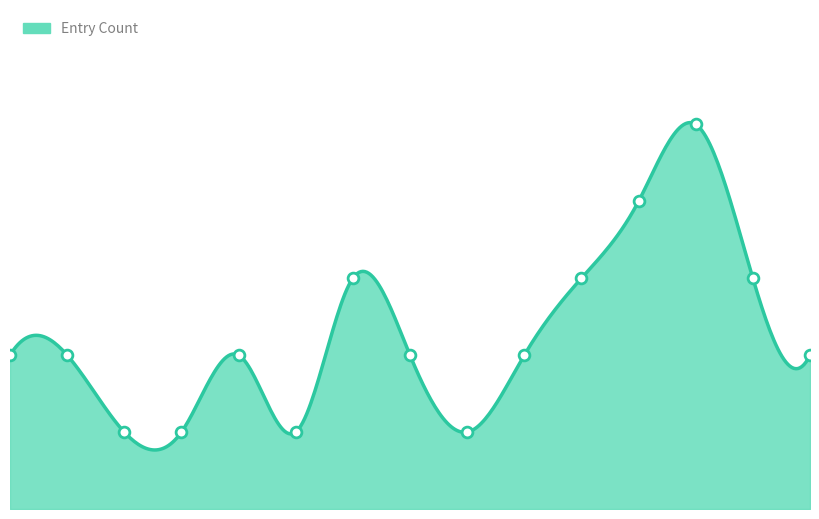

What is the change in value from 11 to 51?

-1